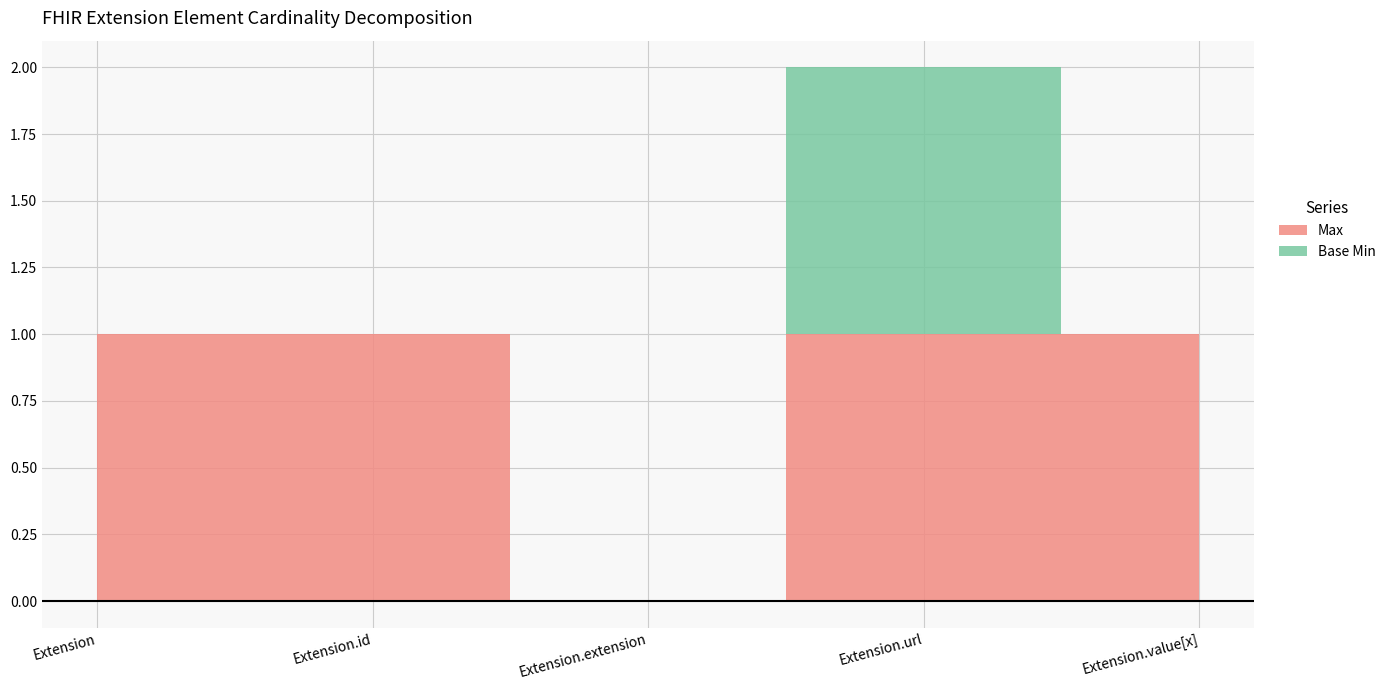

Which series has the widest spread of values?

Max